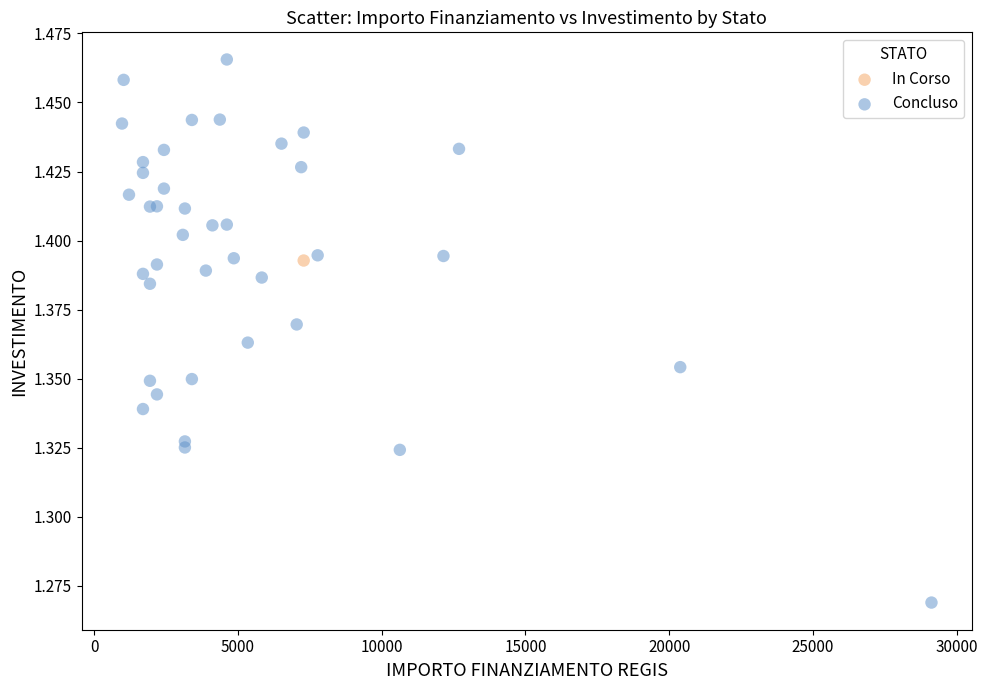

What are all the series names shown in the legend?

In Corso, Concluso